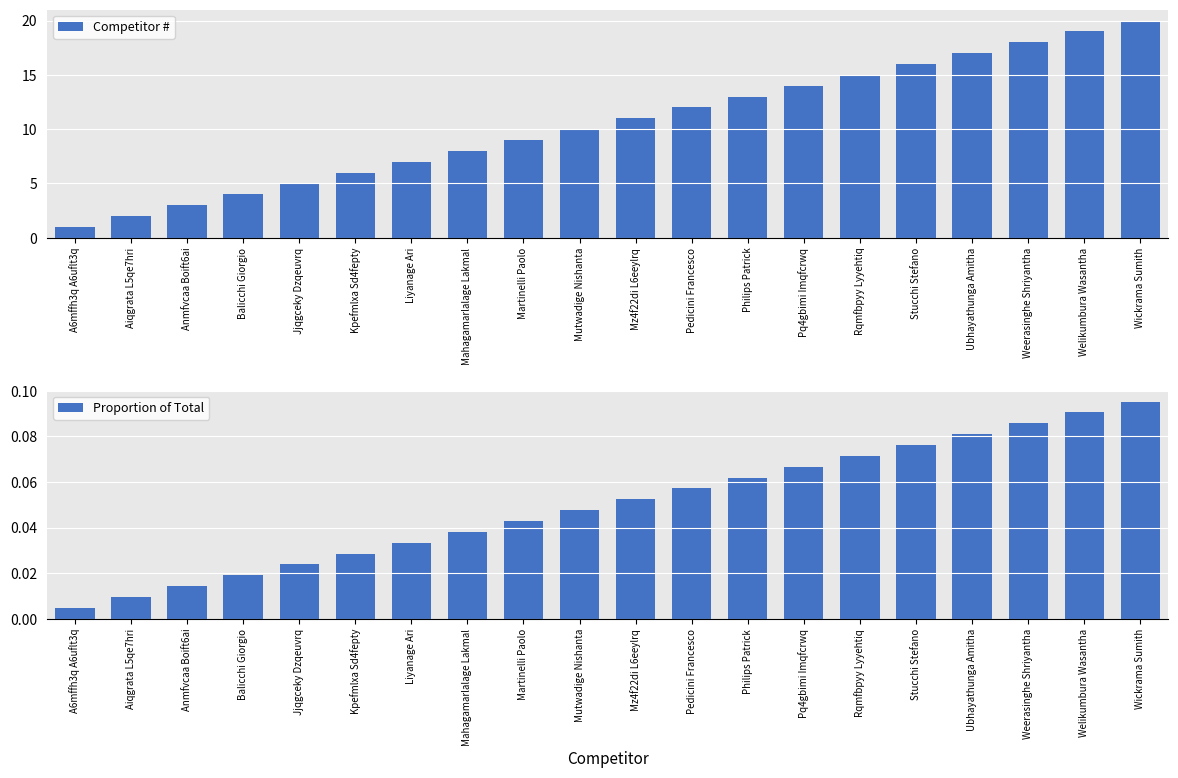

Between Kpefmlxa Sd4fepty and Martinelli Paolo, which series saw the biggest shift?

Competitor #